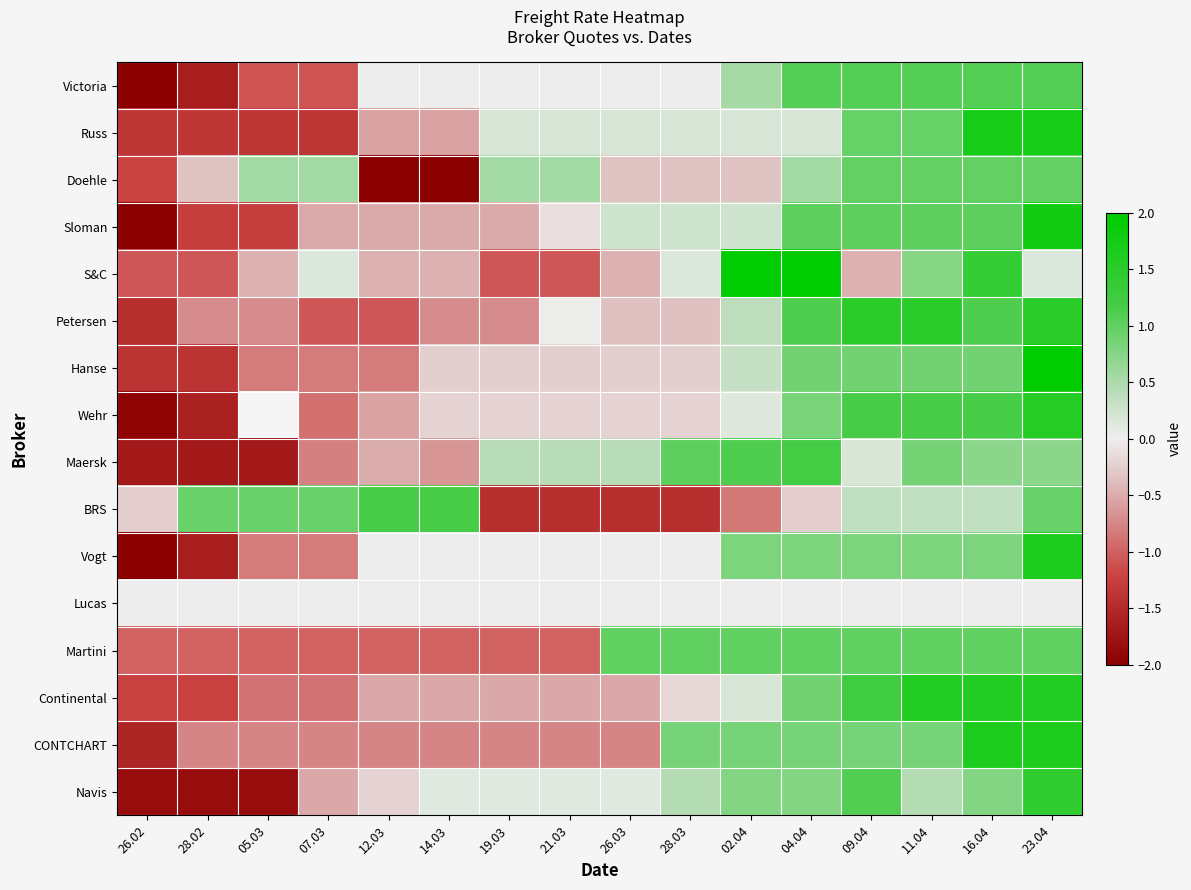

At which label does Hanse first exceed 0?

02.04